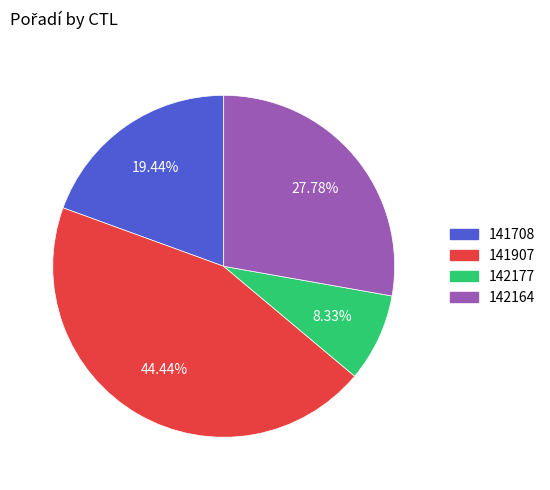

How many slices are in this pie chart?

4